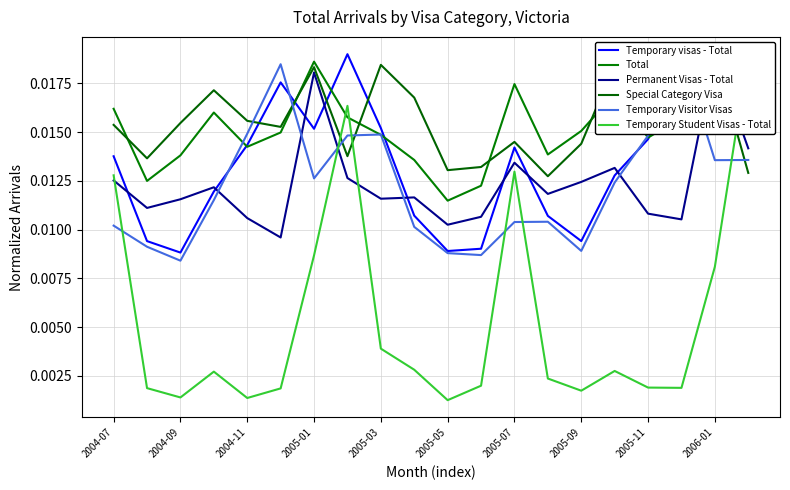

Which series has the largest range (max minus min)?

Temporary Student Visas - Total